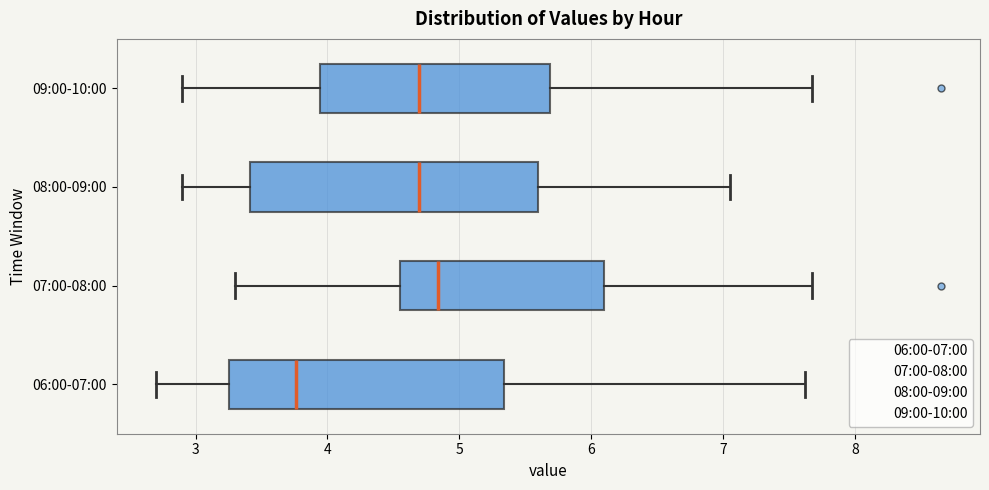

Reading bottom to top, read every box against the x-axis: the position of its median line, the range the box covers, and the ends of its whiskers. The values are not printed on the chart, so give them approximately, as read against the axis.

06:00-07:00: median 3.8, box 3.3 to 5.3, whiskers 2.7 to 7.6
07:00-08:00: median 4.8, box 4.6 to 6.1, whiskers 3.3 to 7.7
08:00-09:00: median 4.7, box 3.4 to 5.6, whiskers 2.9 to 7.1
09:00-10:00: median 4.7, box 3.9 to 5.7, whiskers 2.9 to 7.7